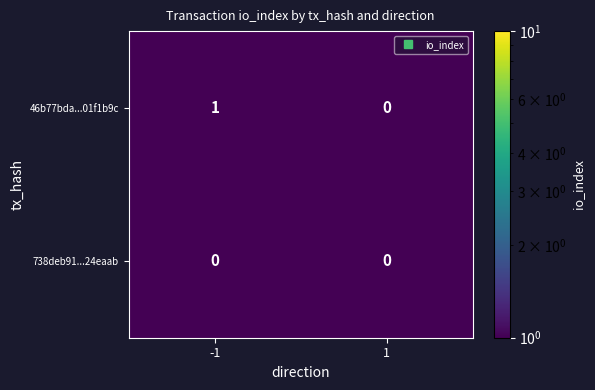

List the series in order of their peak value, lowest first.

738deb91...24eaab, 46b77bda...01f1b9c